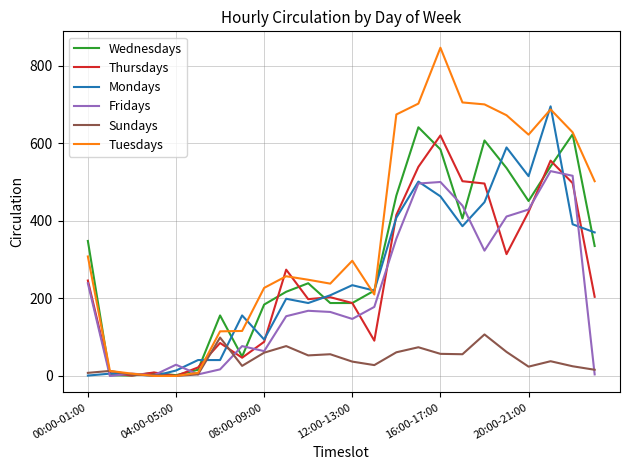

Which series has the widest spread of values?

Tuesdays